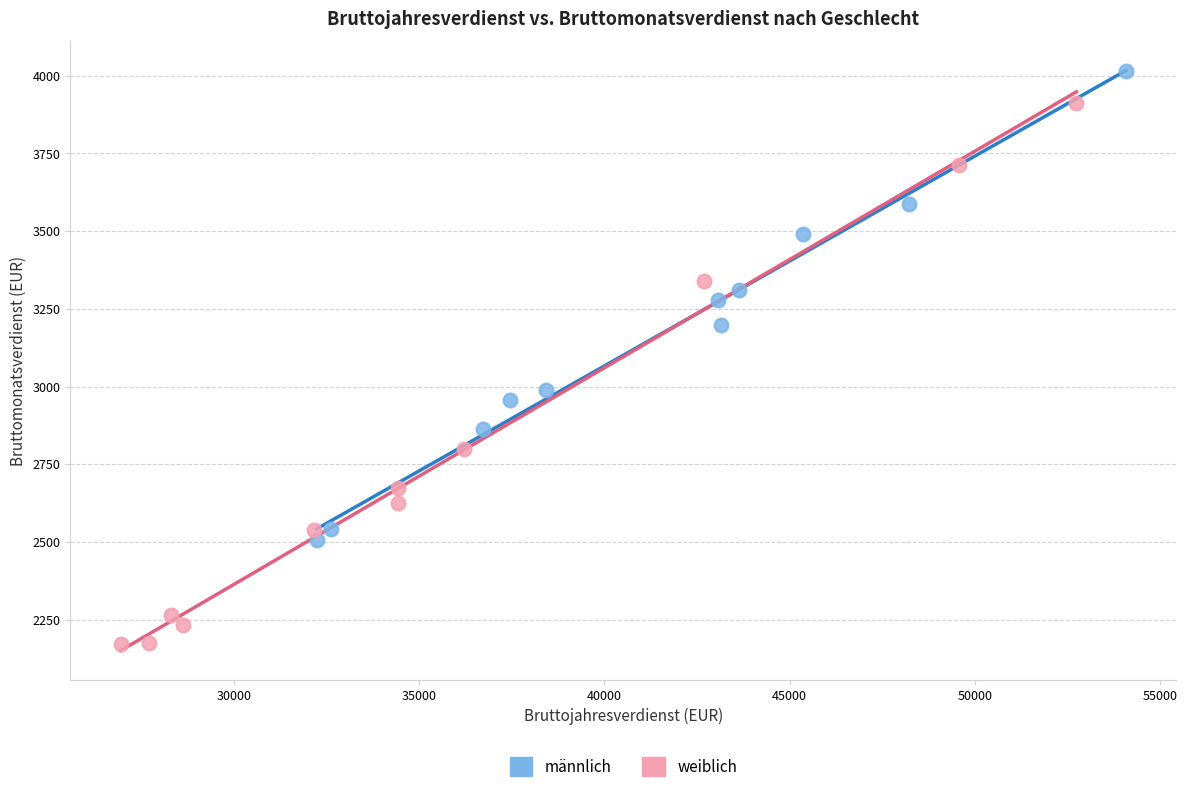

Which series has the largest Y range (max minus min)?

weiblich